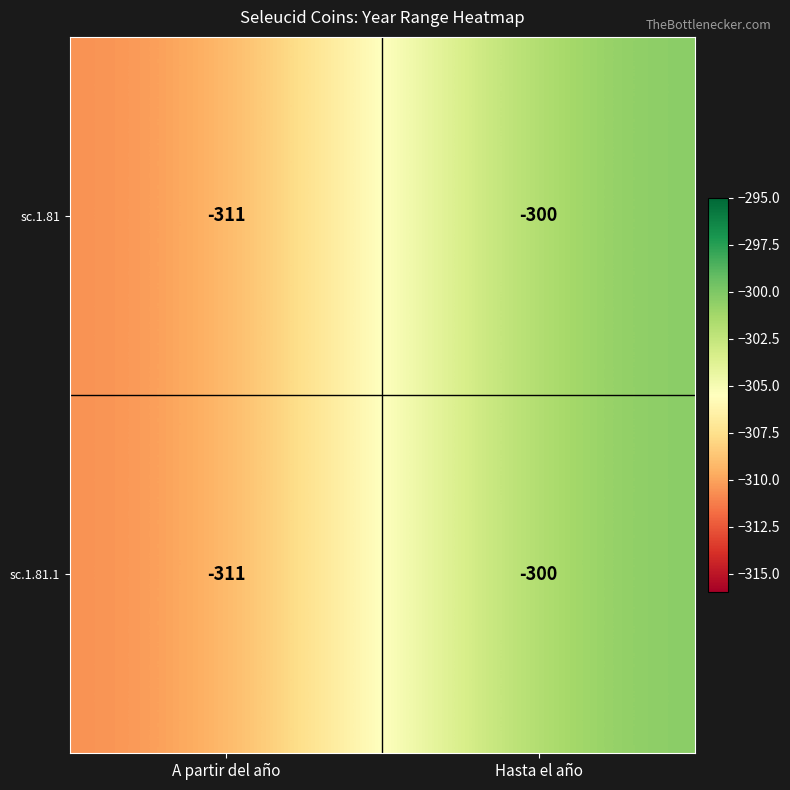

Rank the categories by sc.1.81.1 value from highest to lowest.

Hasta el año, A partir del año